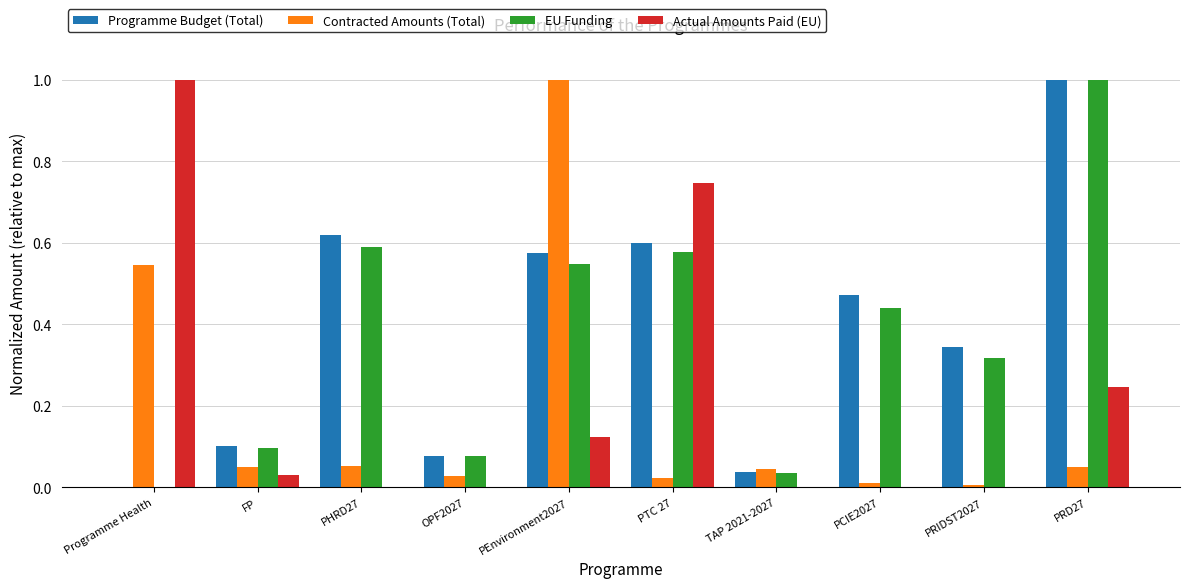

Which series has the largest total across all categories?

Programme Budget (Total)